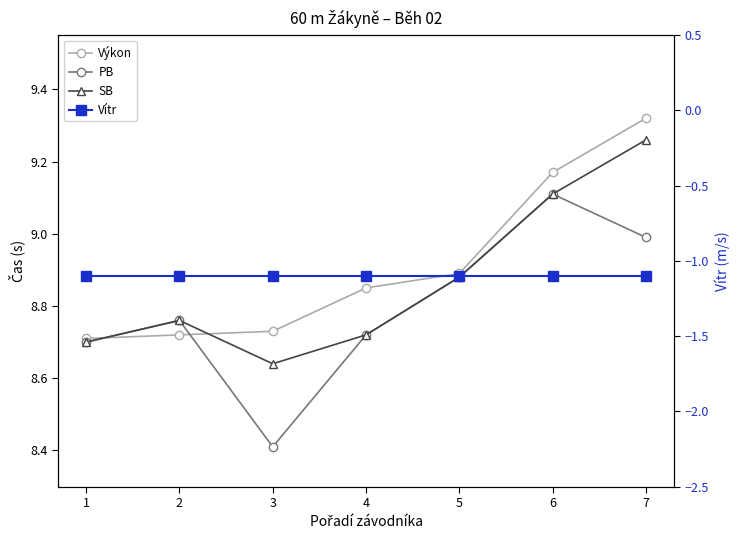

Between 3 and 6, which series saw the biggest shift?

PB